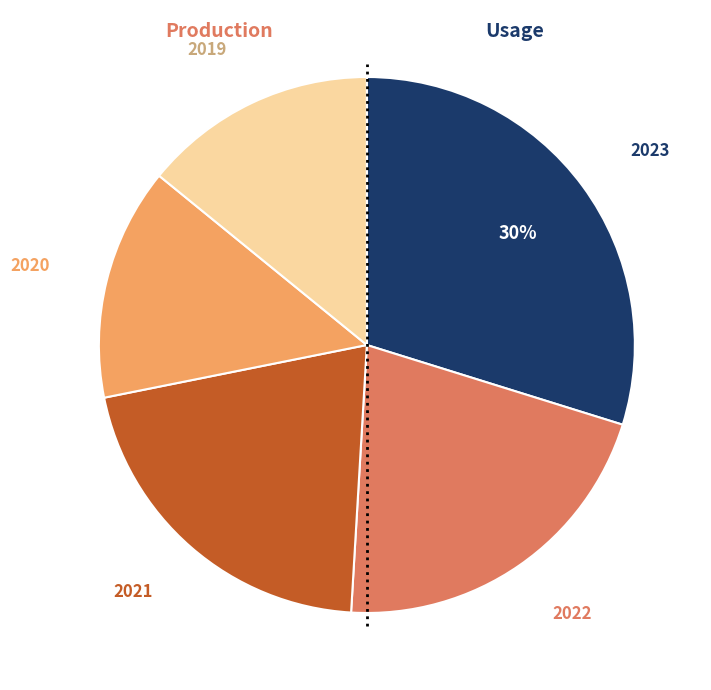

To the nearest percent, what is the average slice percentage?

20%